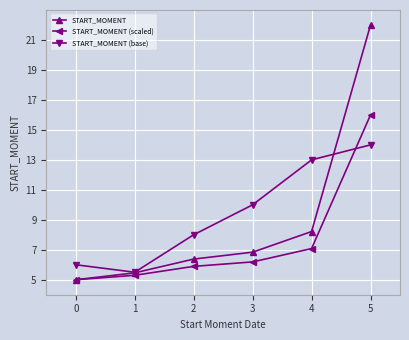

Which series has the largest total across all categories?

START_MOMENT (base)